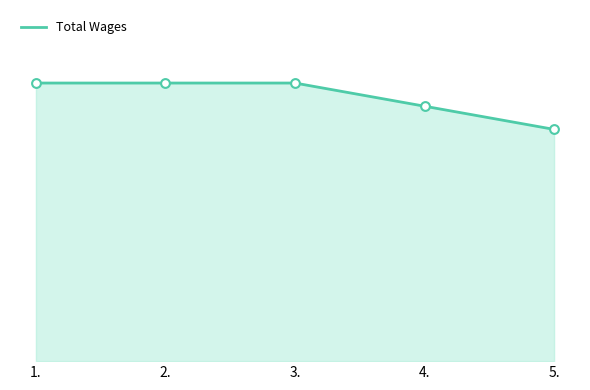

Is this an area chart (filled region under the line)?

Yes